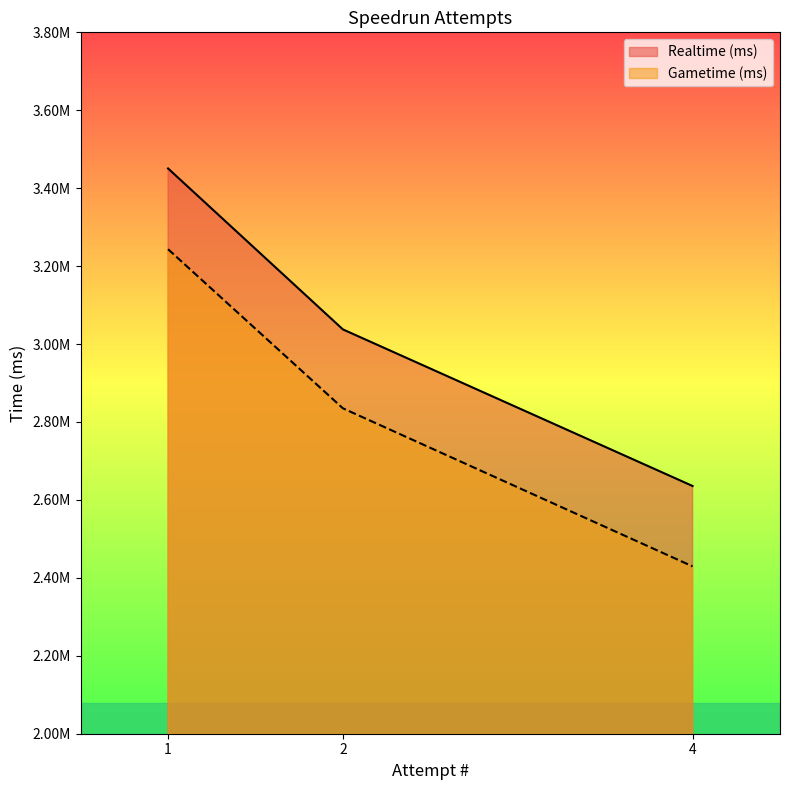

What is the total value across all series at 4?

5065168